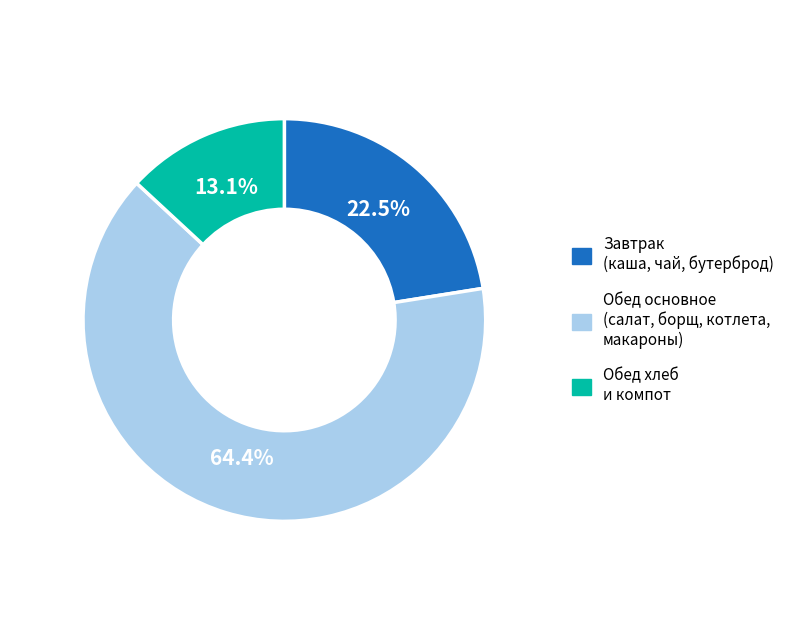

Is there a majority slice in this chart?

Yes